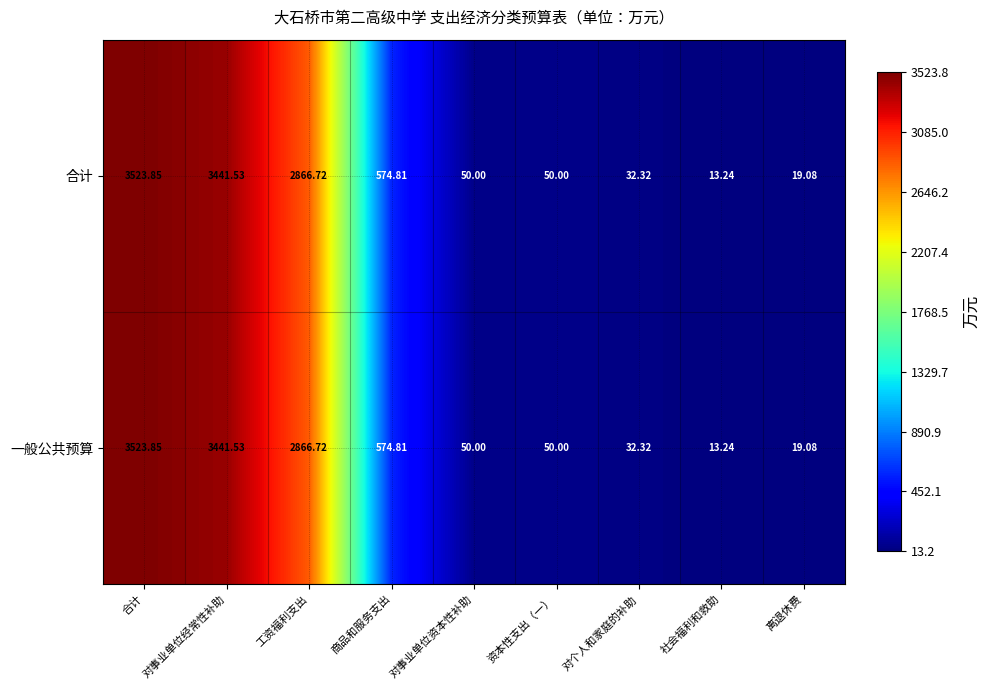

At which category is the sum across all series the highest?

合计